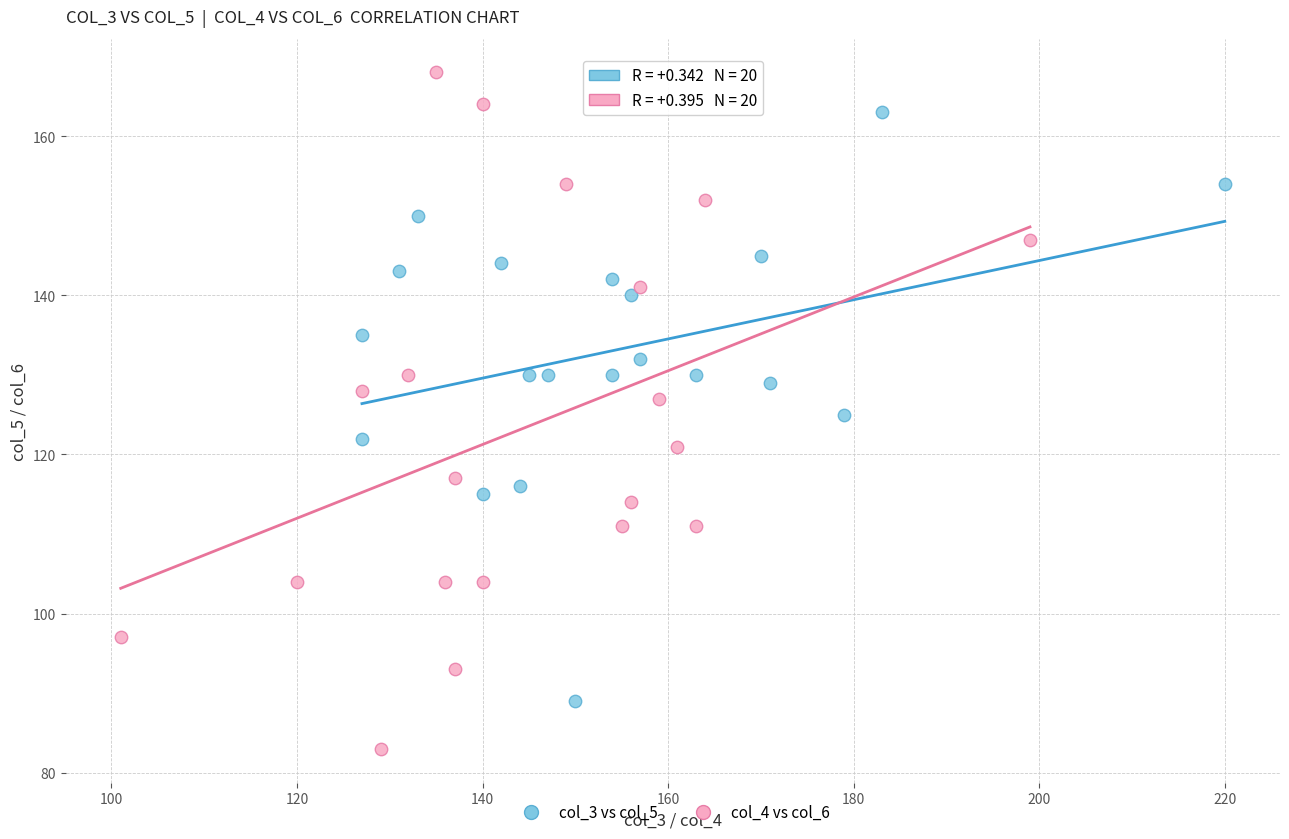

Which series has the widest spread of Y values?

col_4 vs col_6